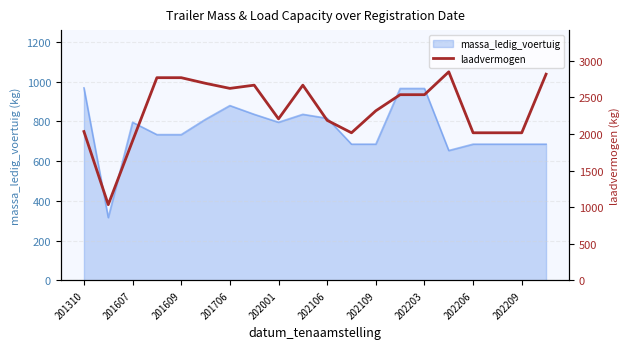

True or false: massa_ledig_voertuig has a value of 441 at 201609.

False